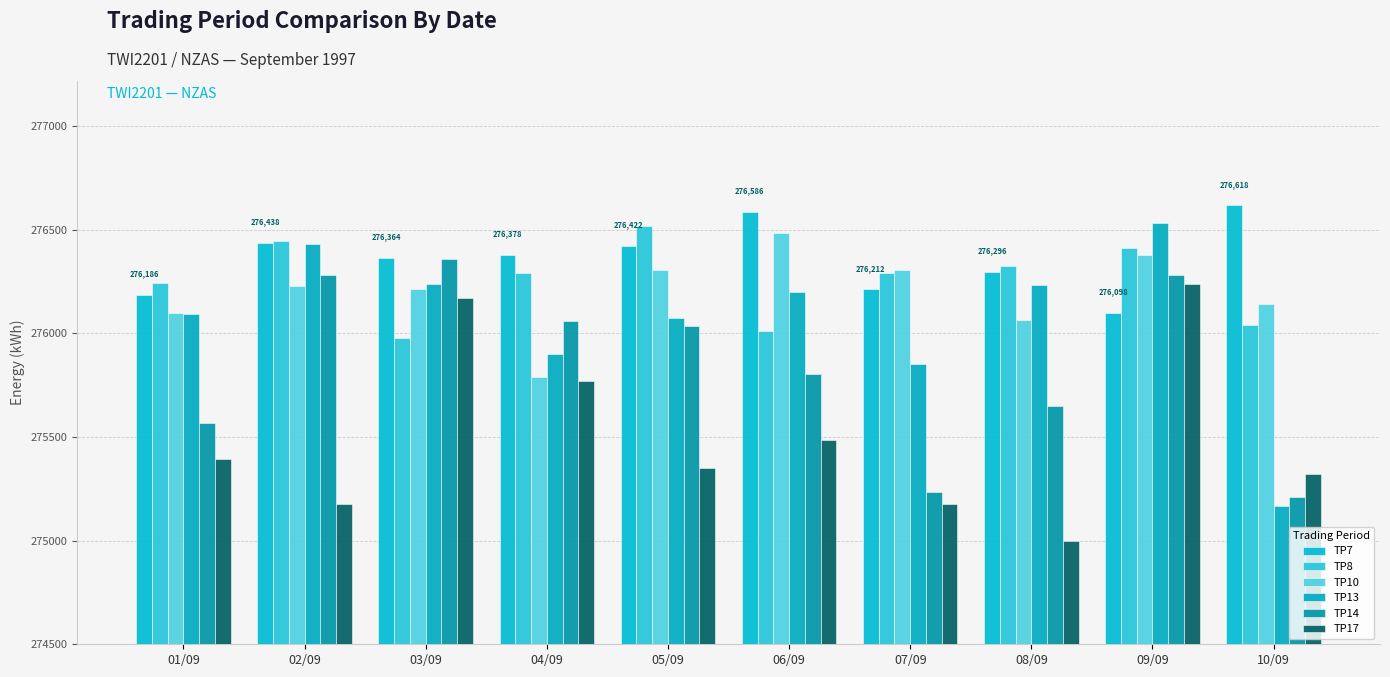

At which category is the sum across all series the highest?

09/09